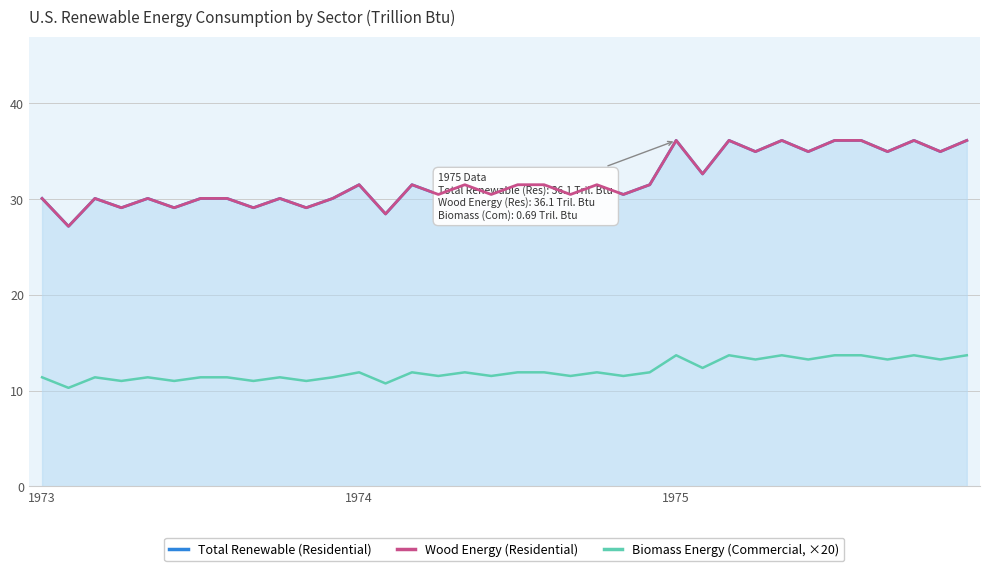

What is the label of the 36th point from the left?

35